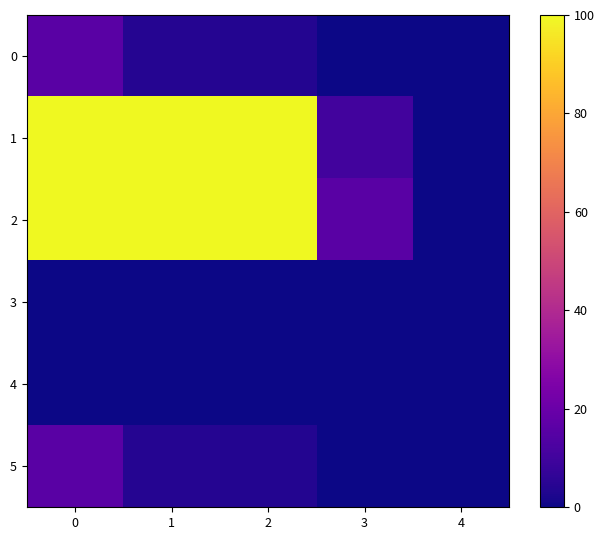

Which series has the largest range (max minus min)?

1